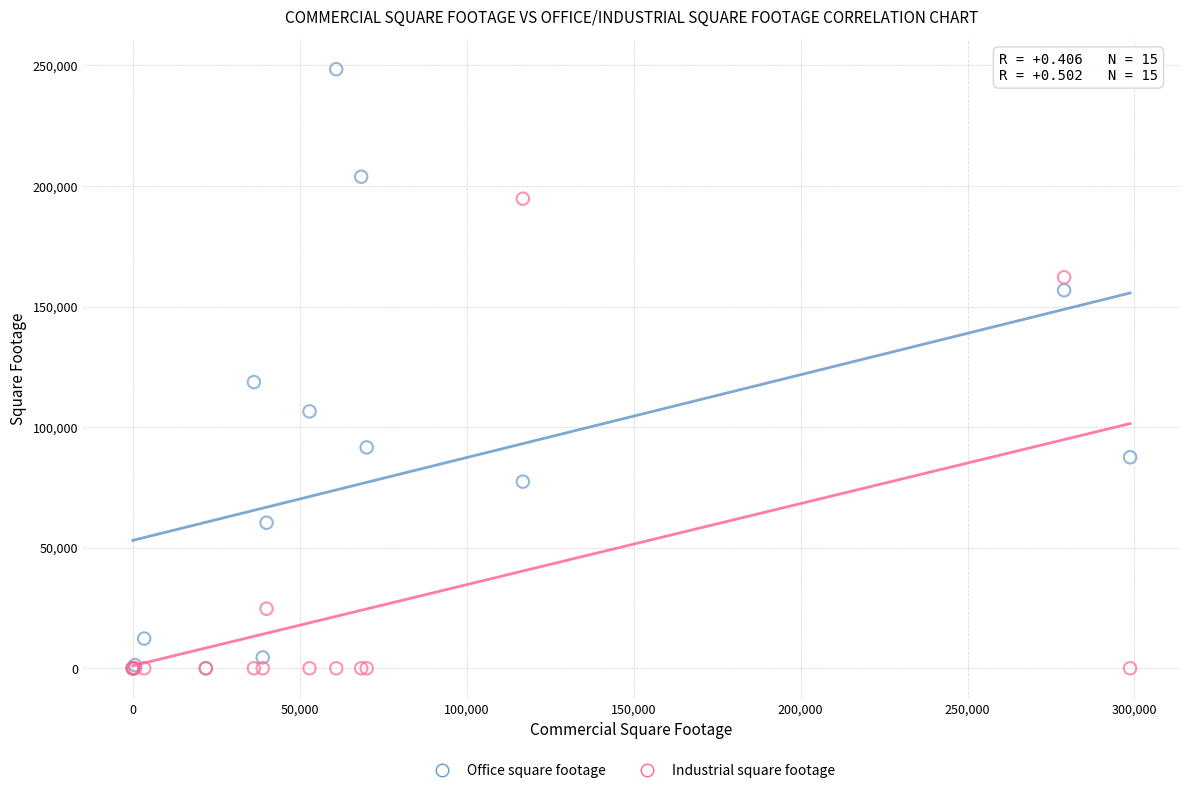

In the Office square footage series, what Y value is closest to 124211?

118667